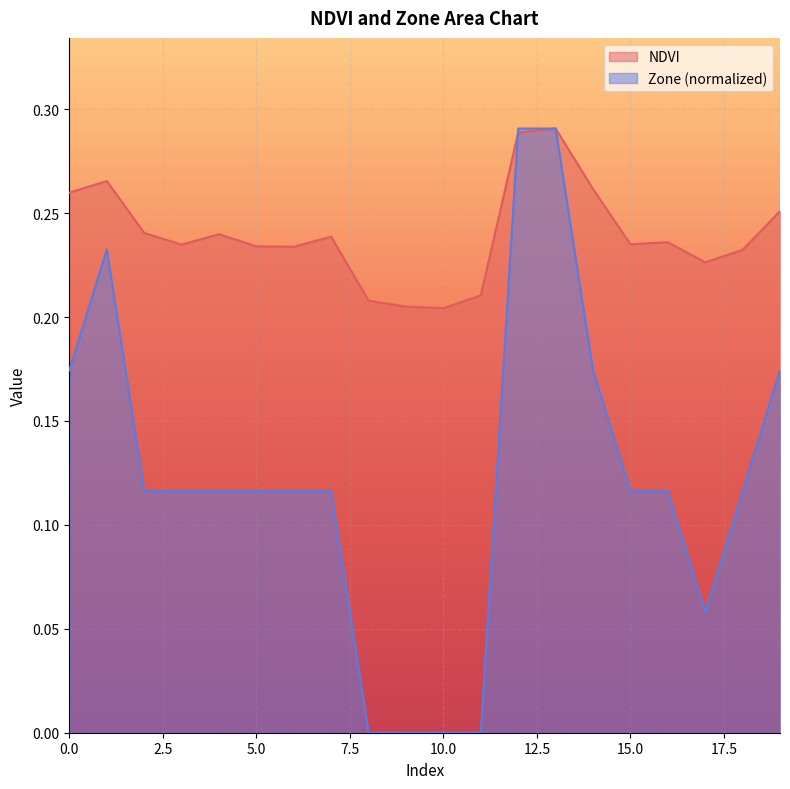

At how many categories does at least one series exceed 0?

20